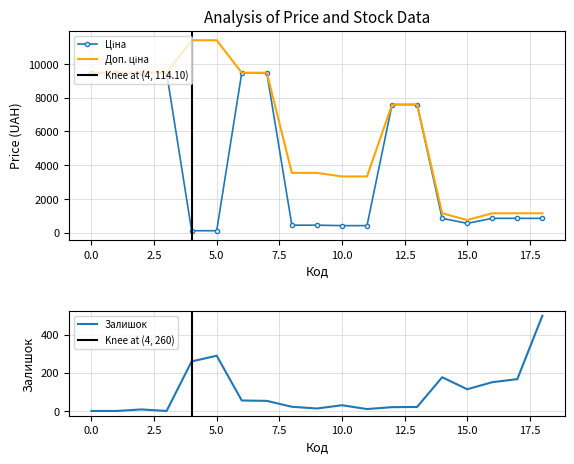

Reading left to right, list all the values displayed in this chart.

Ціна: 9480.1	9480.1	9480.1	9480.1	114.1	114.1	9480.1	9480.1	443.1	443.1	416.6	416.6	7596.5	7596.5	848.4	551.5	848.4	848.4	848.4
Доп. ціна: 9480.1	9480.1	9480.1	9480.1	11410.0	11410.0	9480.1	9480.1	3545.0	3545.0	3332.5	3332.5	7596.5	7596.5	1149.7	747.0	1149.7	1149.7	1149.7
Залишок: 0.0	0.0	8.0	0.0	260.0	290.0	55.0	53.0	22.0	13.0	30.0	10.0	20.0	21.0	177.0	114.0	151.0	167.0	500.0